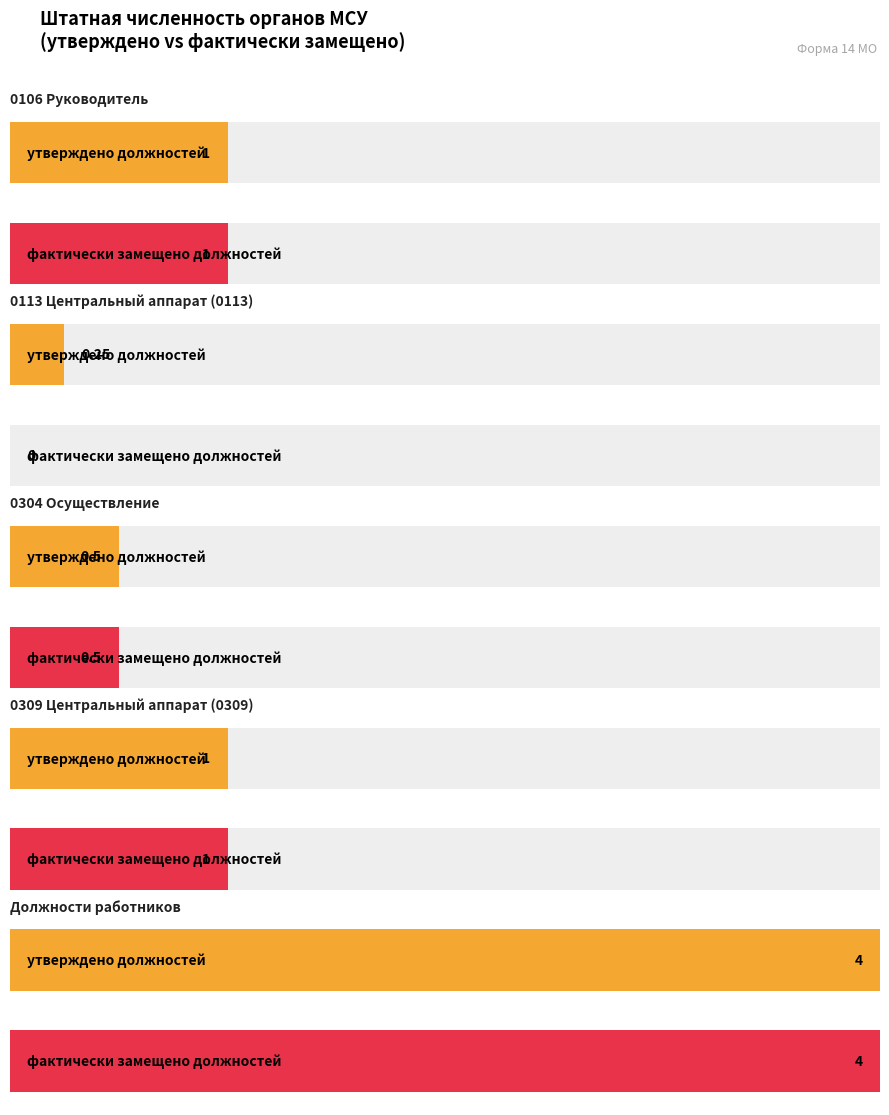

What is the label of the 5th bar from the right?

0106 Руководитель